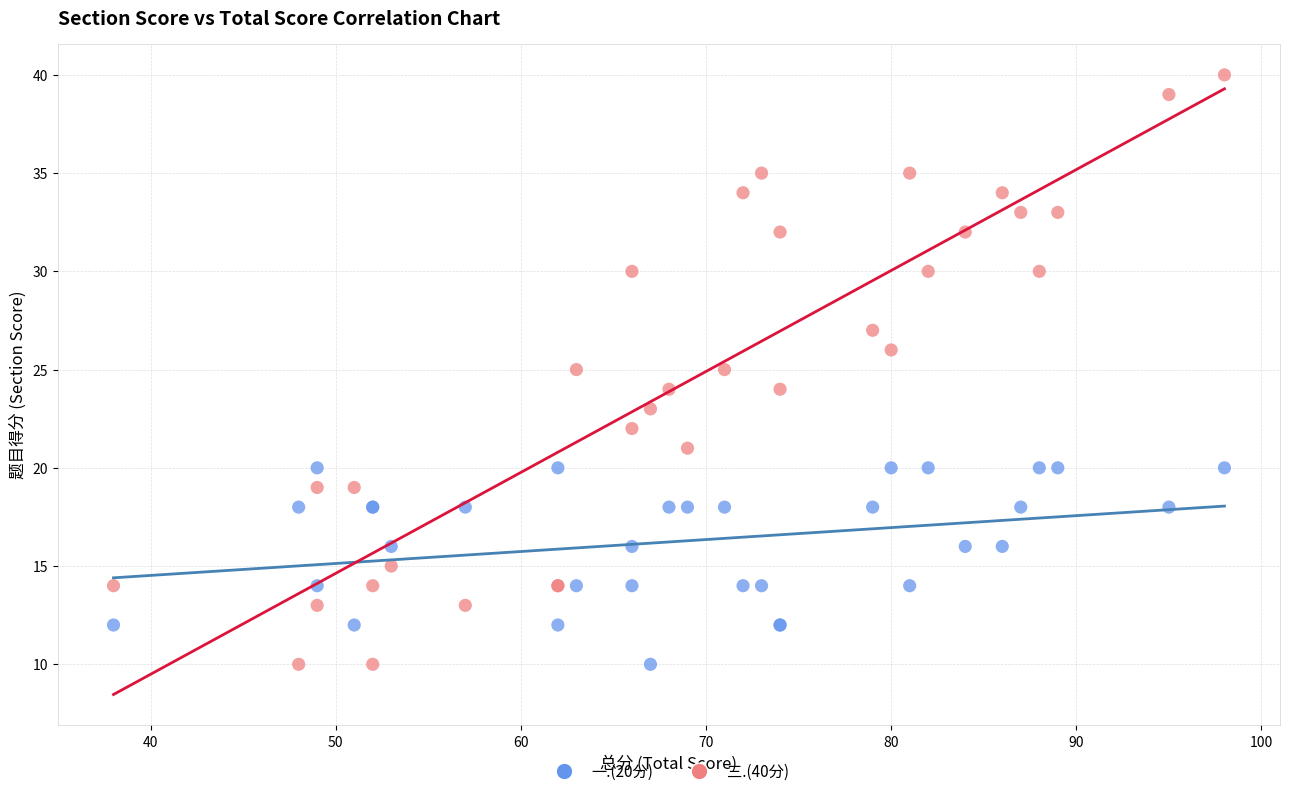

What is the X range (max minus min) for the scatter plot?

60